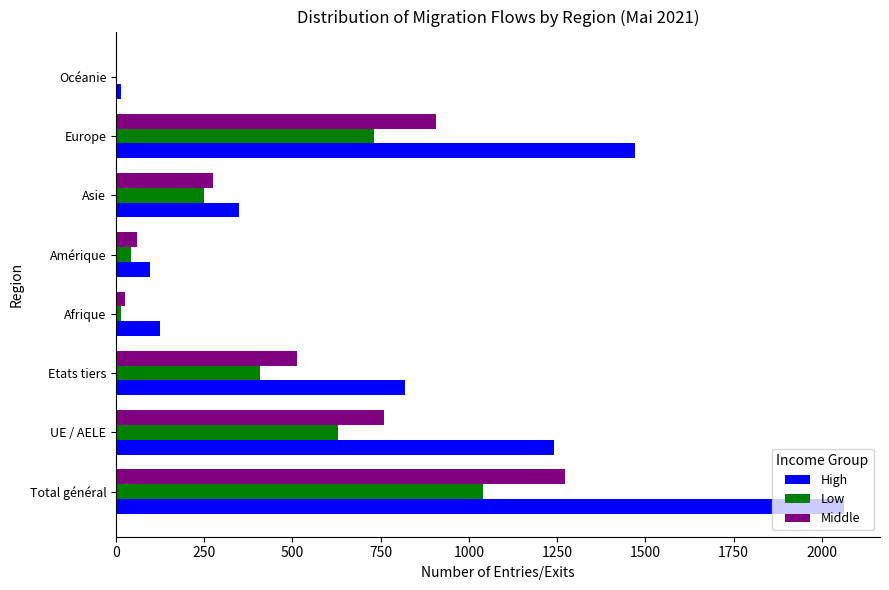

Which category has the highest value in the Low series?

Total général